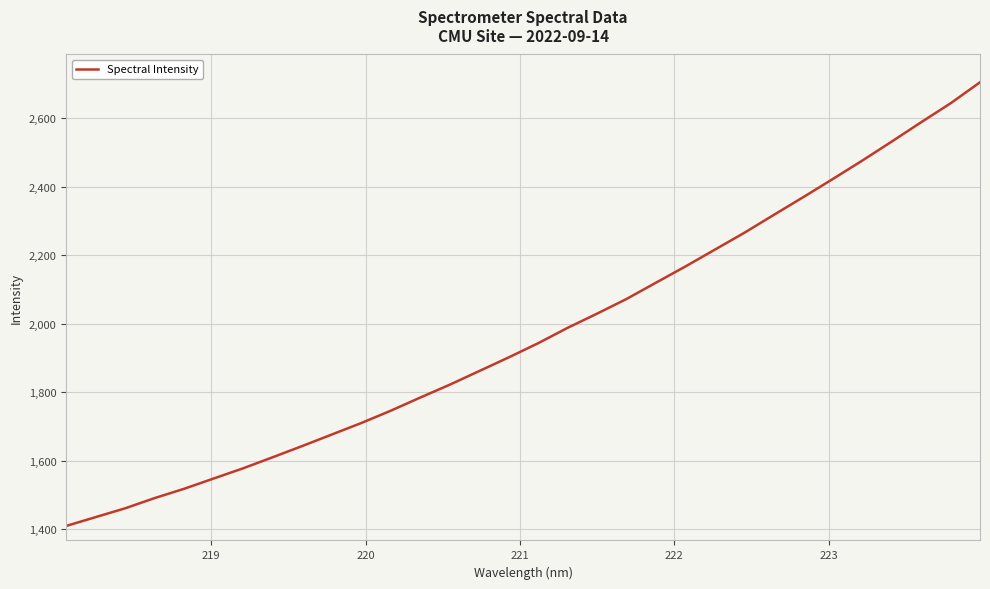

What is the minimum value shown in the chart?

1409.7